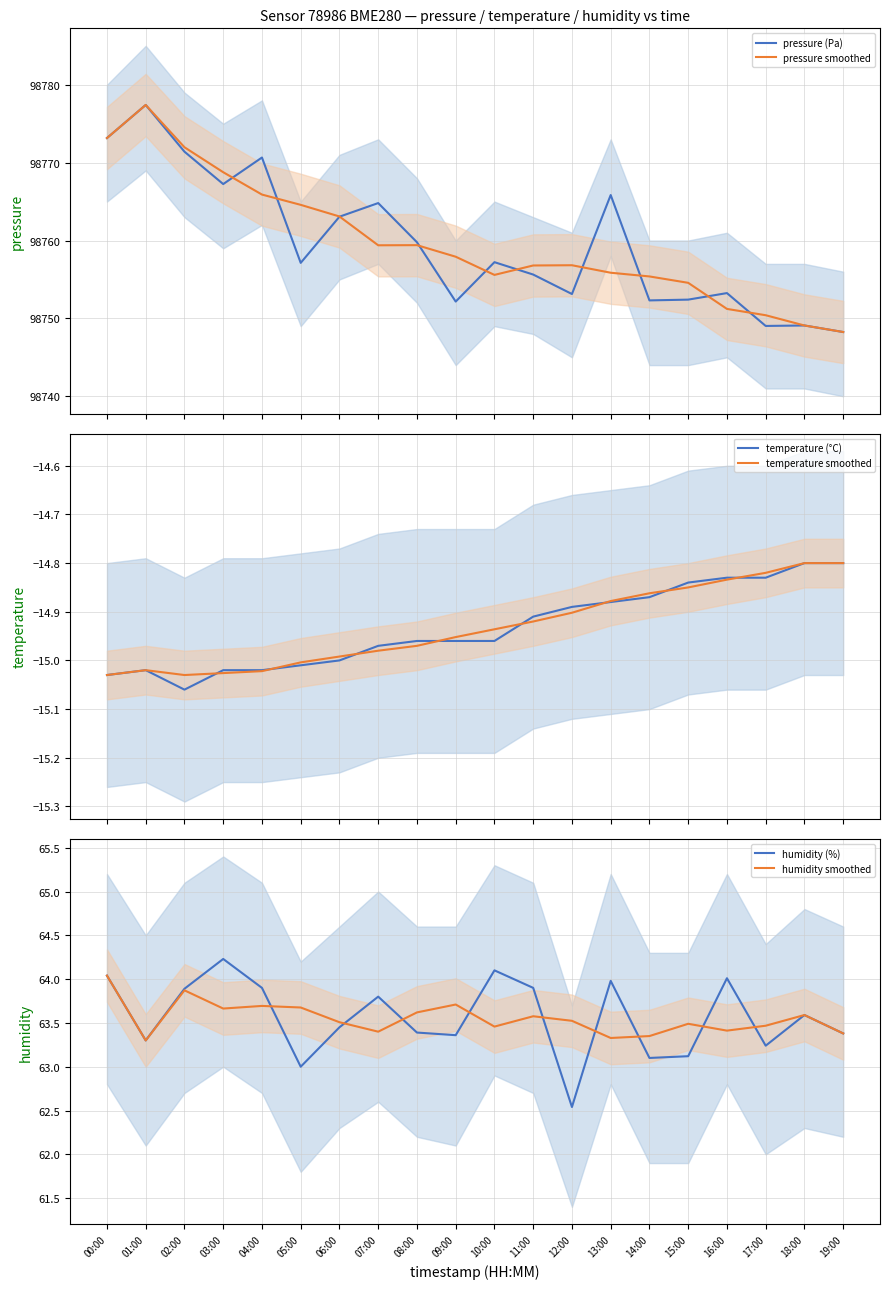

What is the difference between the highest and lowest values at 01:00?

98792.4